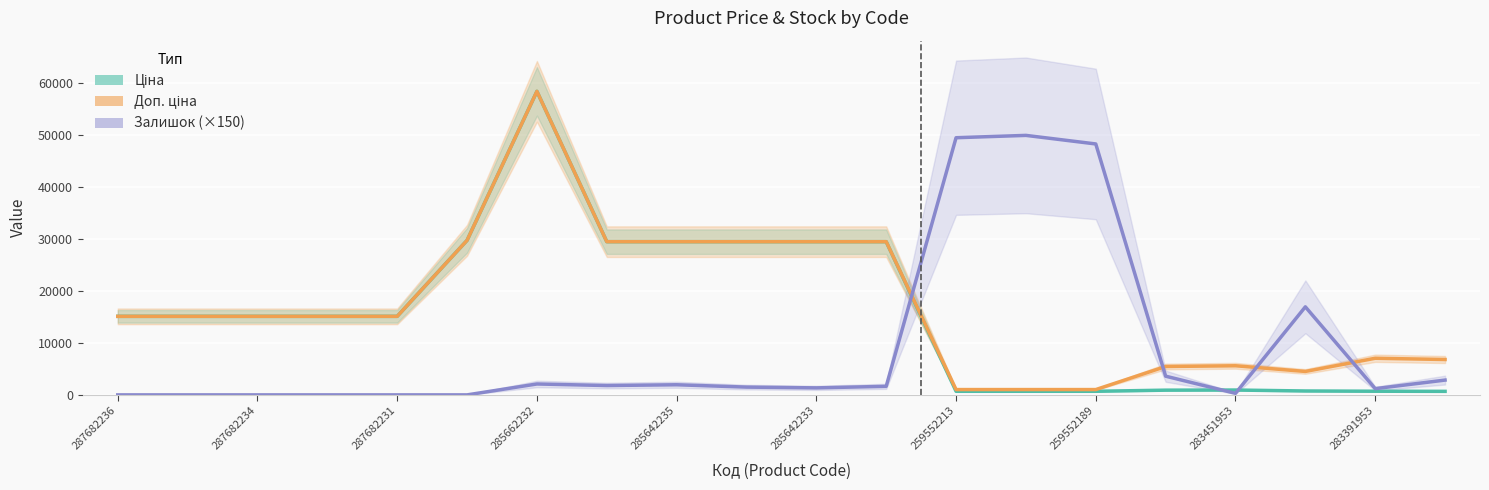

Is this an area chart (filled region under the line)?

No